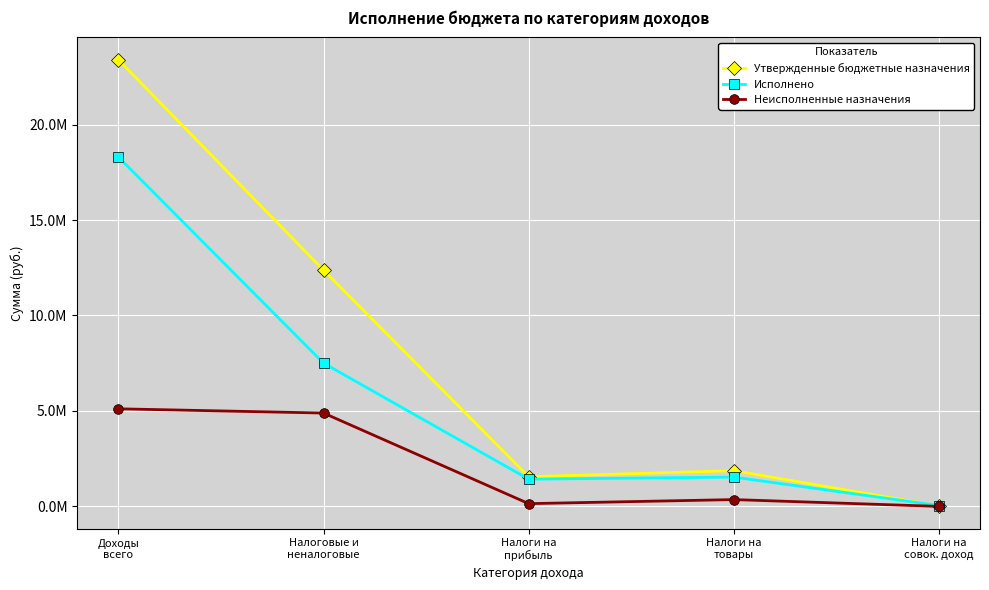

Is it true that Утвержденные бюджетные назначения equals 2434356.9 at Налоги на
прибыль?

False